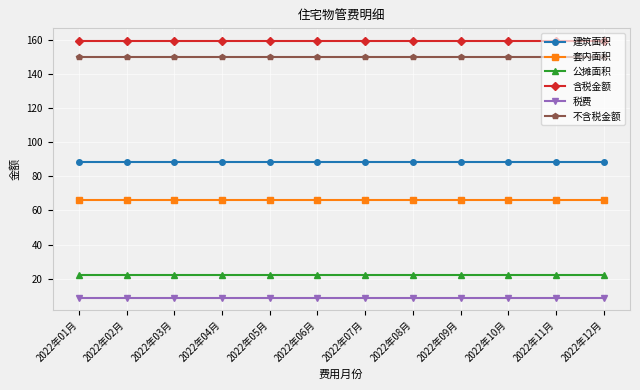

What is the minimum value shown in the chart?

9.0